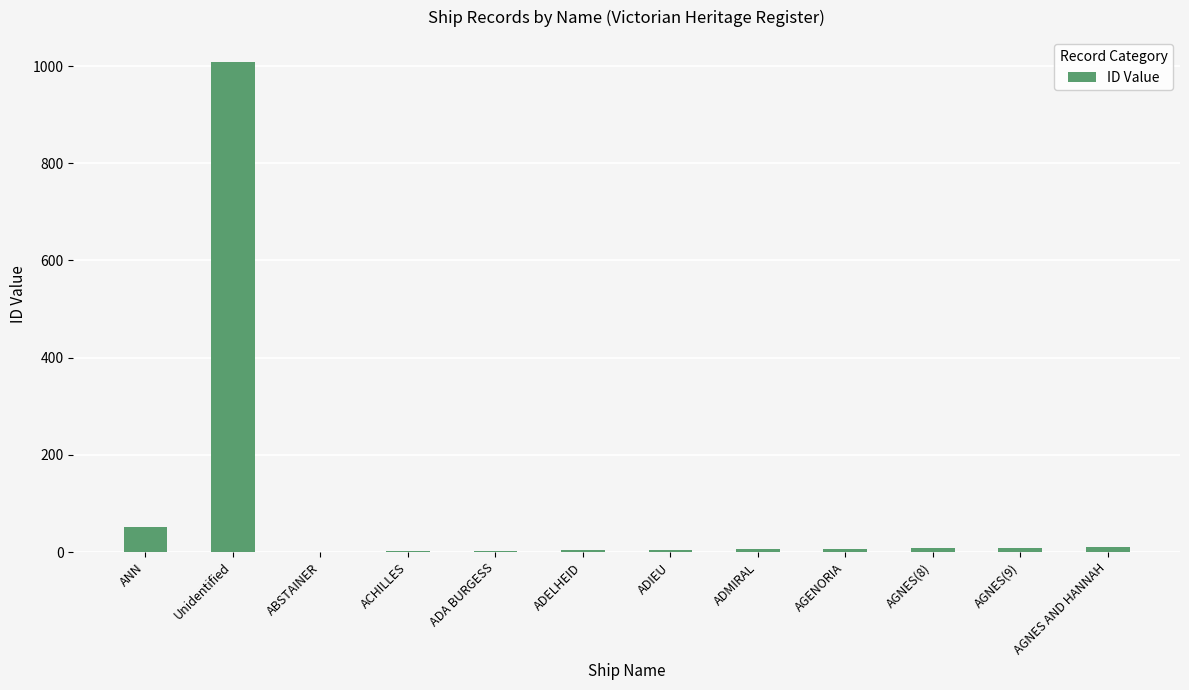

What is the greatest value displayed?

1009